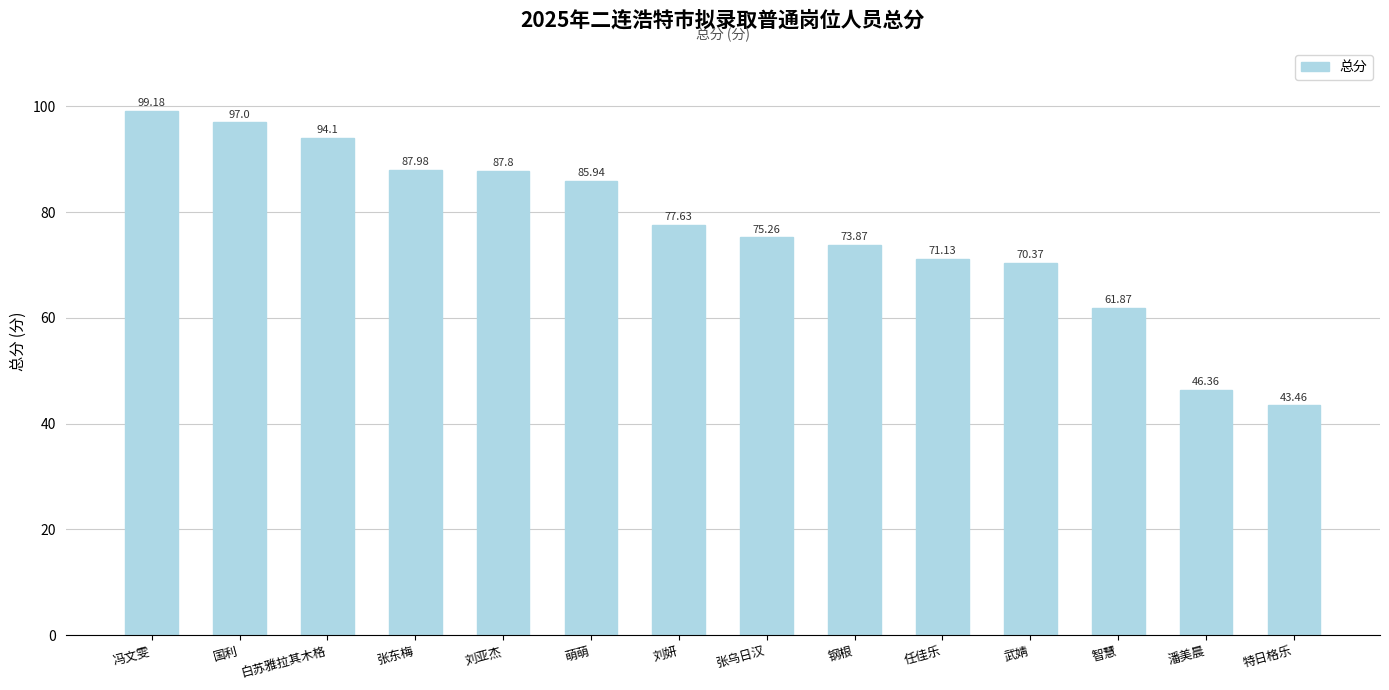

What is the value of the 8th bar from the left?

75.3